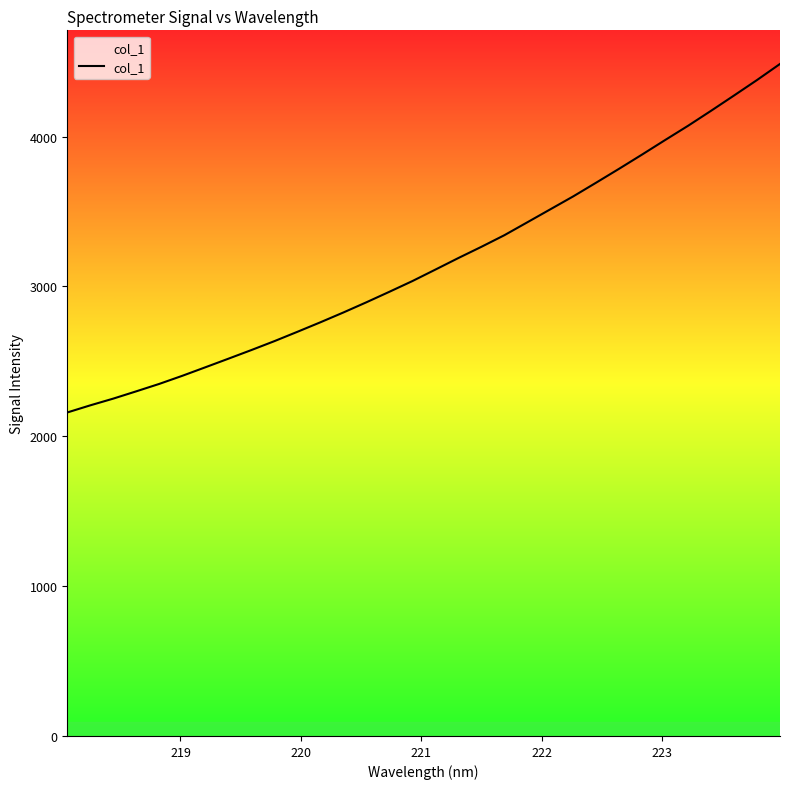

What is the difference between the maximum and minimum values?

2326.1